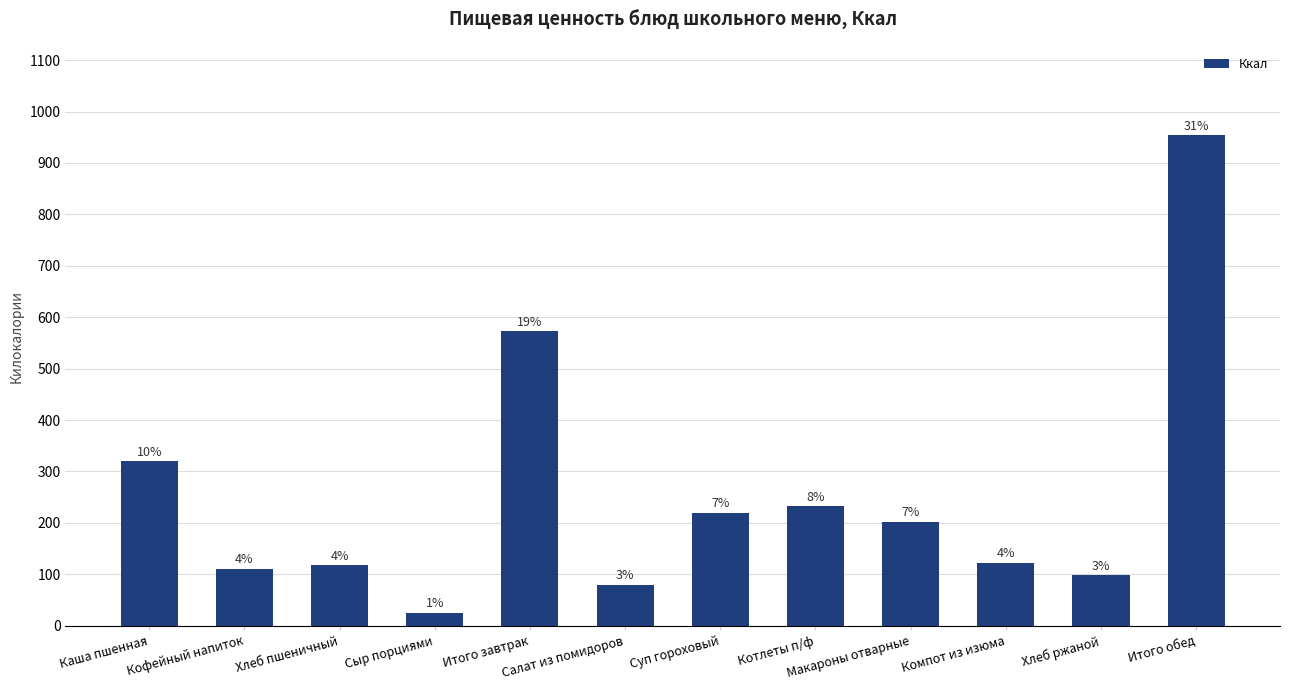

What is the difference between the maximum and minimum values?

929.1